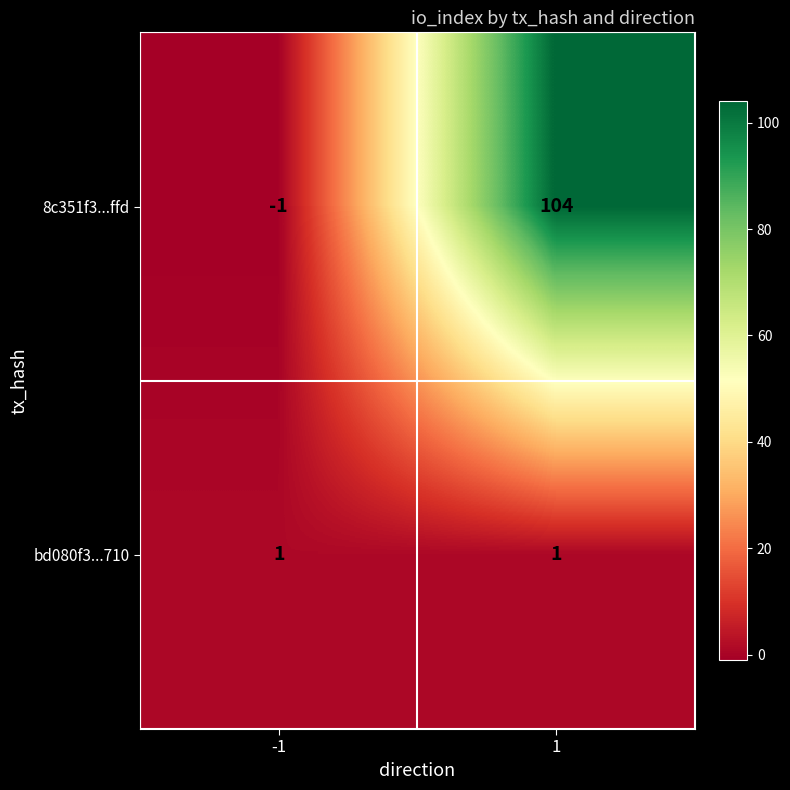

Which series has the largest total across all categories?

8c351f3...ffd